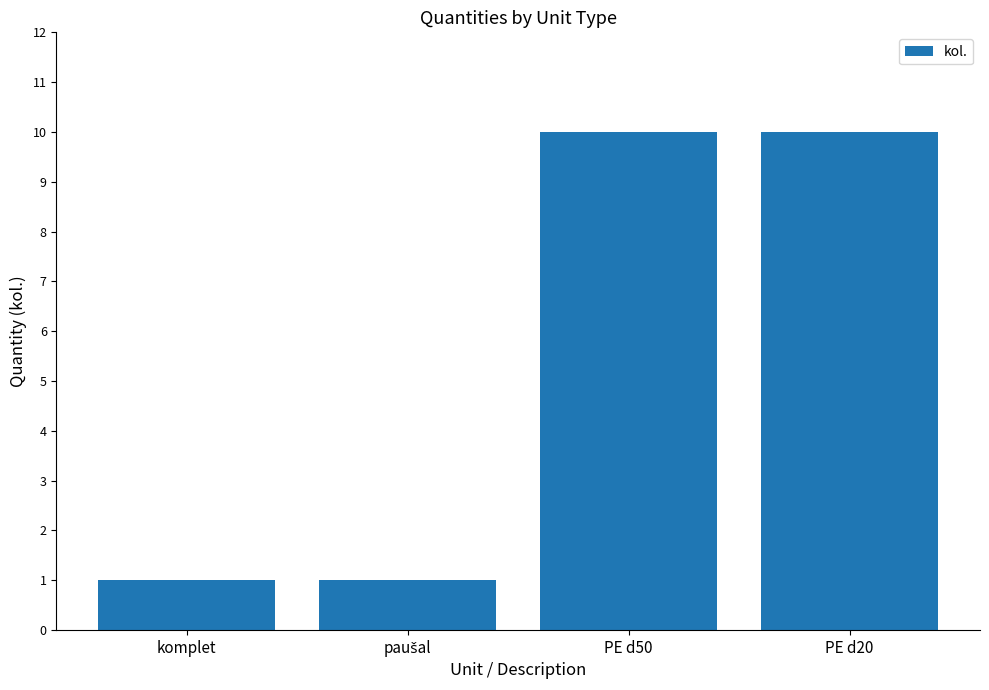

What is the label of the 4th bar from the right?

komplet